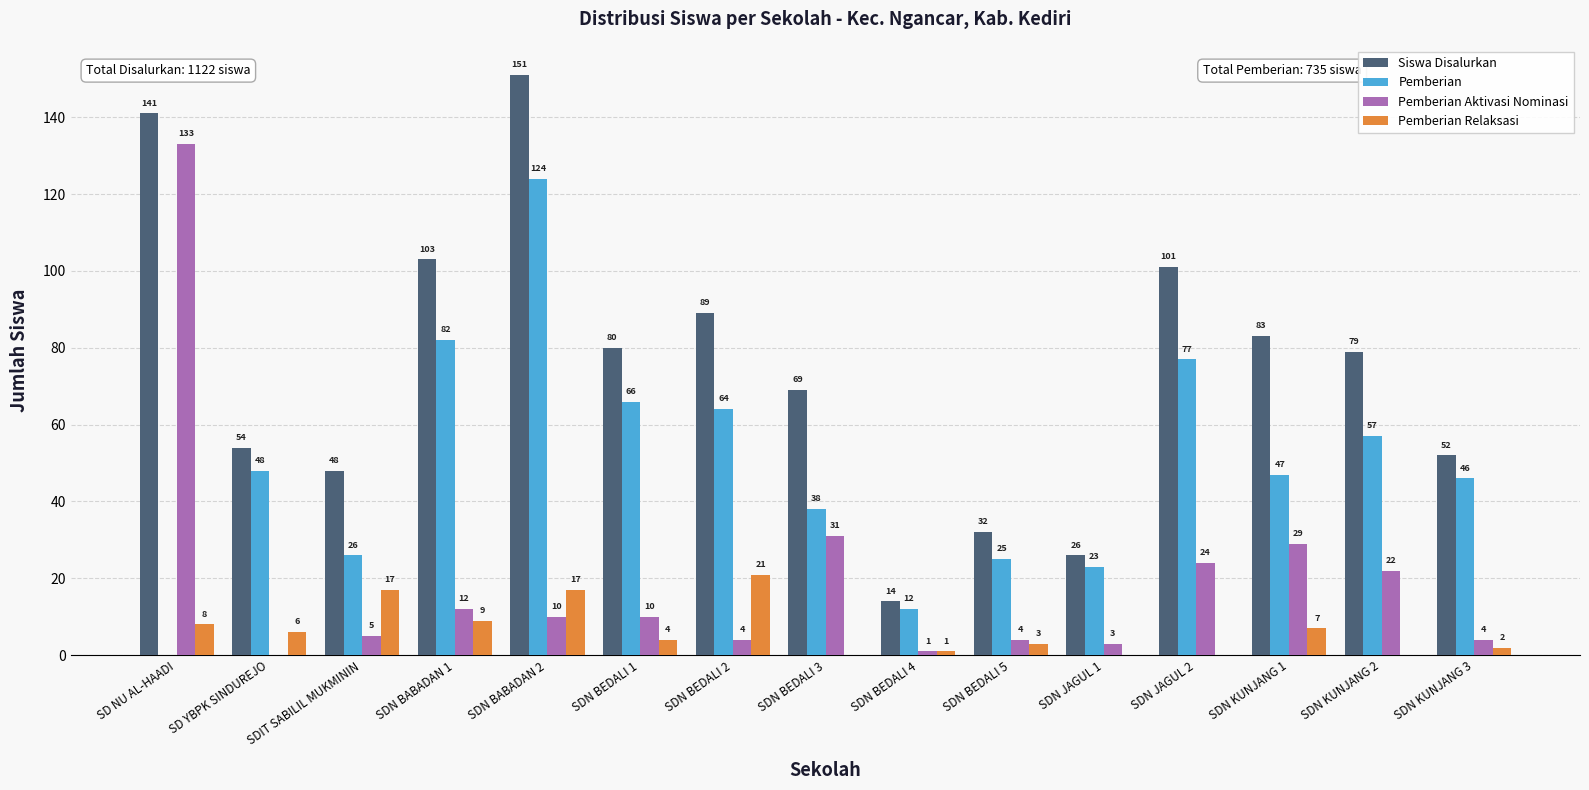

Reading left to right, transcribe all the data shown in this chart.

Siswa Disalurkan: SD NU AL-HAADI=141	SD YBPK SINDUREJO=54	SDIT SABILIL MUKMININ=48	SDN BABADAN 1=103	SDN BABADAN 2=151	SDN BEDALI 1=80	SDN BEDALI 2=89	SDN BEDALI 3=69	SDN BEDALI 4=14	SDN BEDALI 5=32	SDN JAGUL 1=26	SDN JAGUL 2=101	SDN KUNJANG 1=83	SDN KUNJANG 2=79	SDN KUNJANG 3=52
Pemberian: SD NU AL-HAADI=0	SD YBPK SINDUREJO=48	SDIT SABILIL MUKMININ=26	SDN BABADAN 1=82	SDN BABADAN 2=124	SDN BEDALI 1=66	SDN BEDALI 2=64	SDN BEDALI 3=38	SDN BEDALI 4=12	SDN BEDALI 5=25	SDN JAGUL 1=23	SDN JAGUL 2=77	SDN KUNJANG 1=47	SDN KUNJANG 2=57	SDN KUNJANG 3=46
Pemberian Aktivasi Nominasi: SD NU AL-HAADI=133	SD YBPK SINDUREJO=0	SDIT SABILIL MUKMININ=5	SDN BABADAN 1=12	SDN BABADAN 2=10	SDN BEDALI 1=10	SDN BEDALI 2=4	SDN BEDALI 3=31	SDN BEDALI 4=1	SDN BEDALI 5=4	SDN JAGUL 1=3	SDN JAGUL 2=24	SDN KUNJANG 1=29	SDN KUNJANG 2=22	SDN KUNJANG 3=4
Pemberian Relaksasi: SD NU AL-HAADI=8	SD YBPK SINDUREJO=6	SDIT SABILIL MUKMININ=17	SDN BABADAN 1=9	SDN BABADAN 2=17	SDN BEDALI 1=4	SDN BEDALI 2=21	SDN BEDALI 3=0	SDN BEDALI 4=1	SDN BEDALI 5=3	SDN JAGUL 1=0	SDN JAGUL 2=0	SDN KUNJANG 1=7	SDN KUNJANG 2=0	SDN KUNJANG 3=2